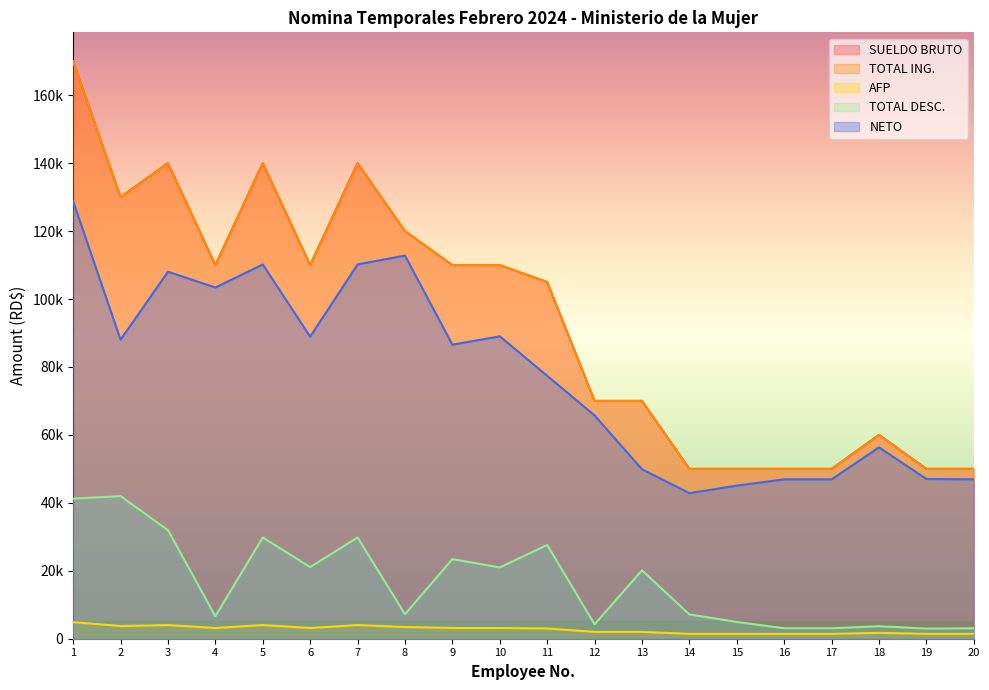

Reading left to right, transcribe all the data shown in this chart.

SUELDO BRUTO: 1=170000.0	2=130000.0	3=140000.0	4=110000.0	5=140000.0	6=110000.0	7=140000.0	8=120000.0	9=110000.0	10=110000.0	11=105000.0	12=70000.0	13=70000.0	14=50000.0	15=50000.0	16=50000.0	17=50000.0	18=60000.0	19=50000.0	20=50000.0
TOTAL ING.: 1=170000.0	2=130000.0	3=140000.0	4=110000.0	5=140000.0	6=110000.0	7=140000.0	8=120000.0	9=110000.0	10=110000.0	11=105000.0	12=70000.0	13=70000.0	14=50000.0	15=50000.0	16=50000.0	17=50000.0	18=60000.0	19=50000.0	20=50000.0
AFP: 1=4879.0	2=3731.0	3=4018.0	4=3157.0	5=4018.0	6=3157.0	7=4018.0	8=3444.0	9=3157.0	10=3157.0	11=3013.5	12=2009.0	13=2009.0	14=1435.0	15=1435.0	16=1435.0	17=1435.0	18=1722.0	19=1435.0	20=1435.0
TOTAL DESC.: 1=41257.0	2=41970.1	3=31966.1	4=6626.0	5=29813.4	6=21083.6	7=29813.4	8=7217.0	9=23438.9	10=20983.6	11=27612.0	12=4262.0	13=20130.5	14=7158.5	15=4934.0	16=3080.0	17=3080.0	18=3671.0	19=2980.0	20=3080.0
NETO: 1=128743.0	2=88029.9	3=108033.9	4=103374.0	5=110186.6	6=88916.4	7=110186.6	8=112783.0	9=86561.1	10=89016.4	11=77388.0	12=65738.0	13=49869.5	14=42841.5	15=45066.0	16=46920.0	17=46920.0	18=56329.0	19=47020.0	20=46920.0